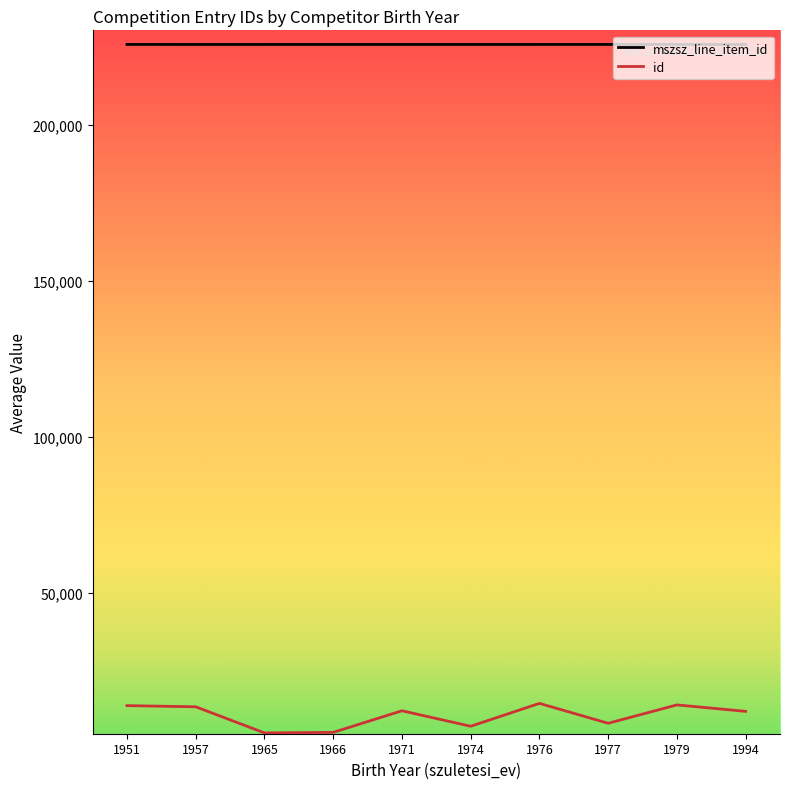

What is the difference between the second highest and second lowest values in the mszsz_line_item_id series?

5.3